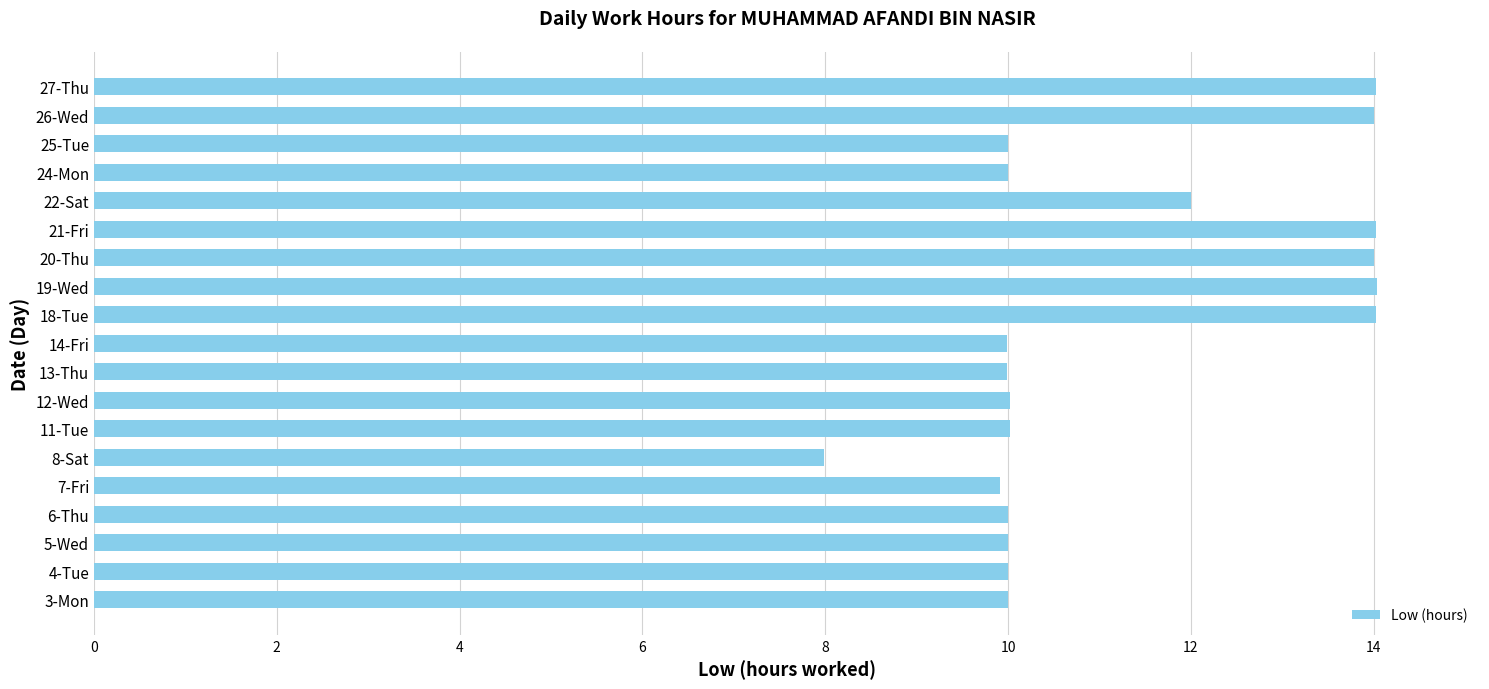

What is the difference between the values at 21-Fri and 5-Wed?

4.0